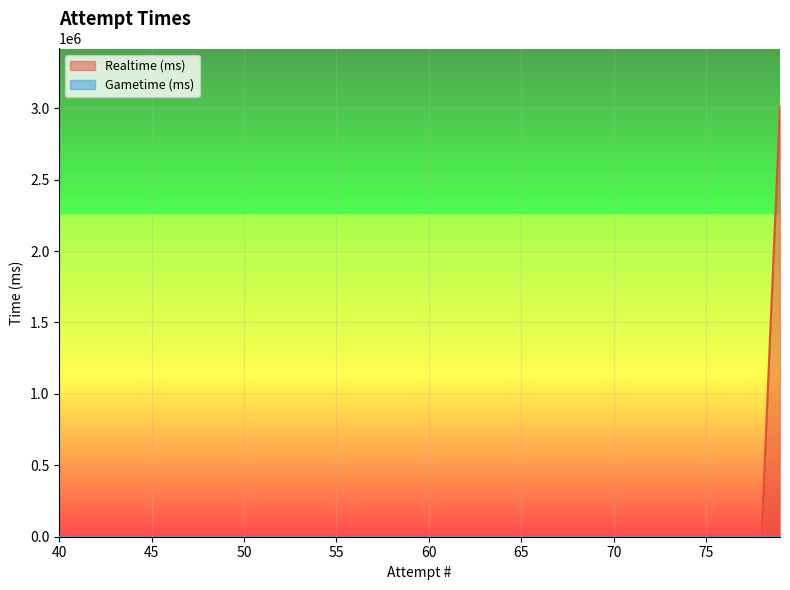

Between 71 and 47, which is larger?

71